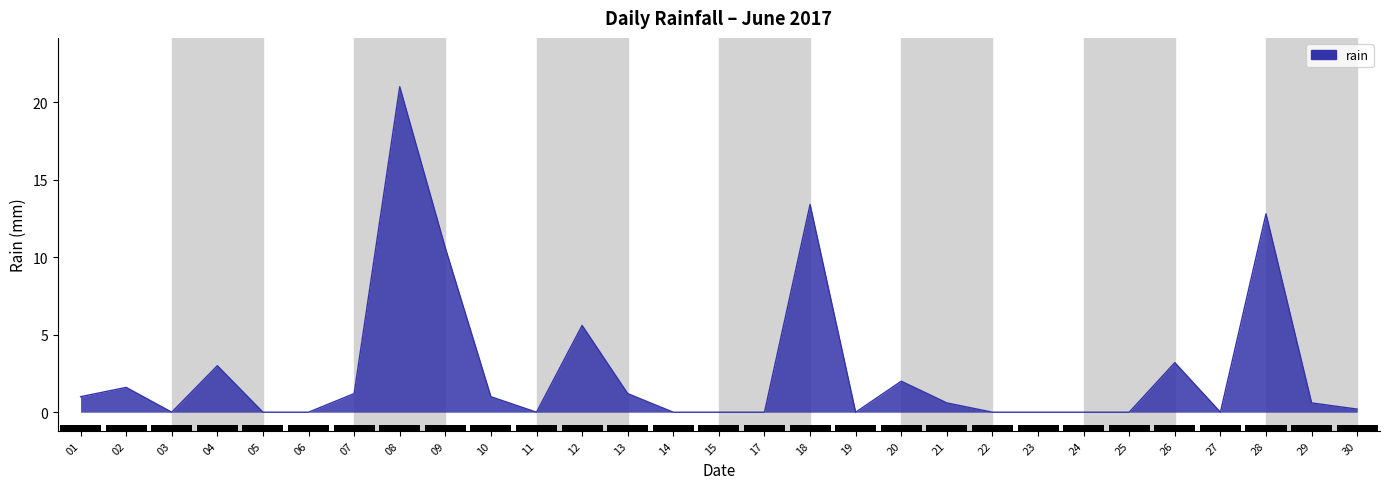

Does the chart contain any negative values?

No